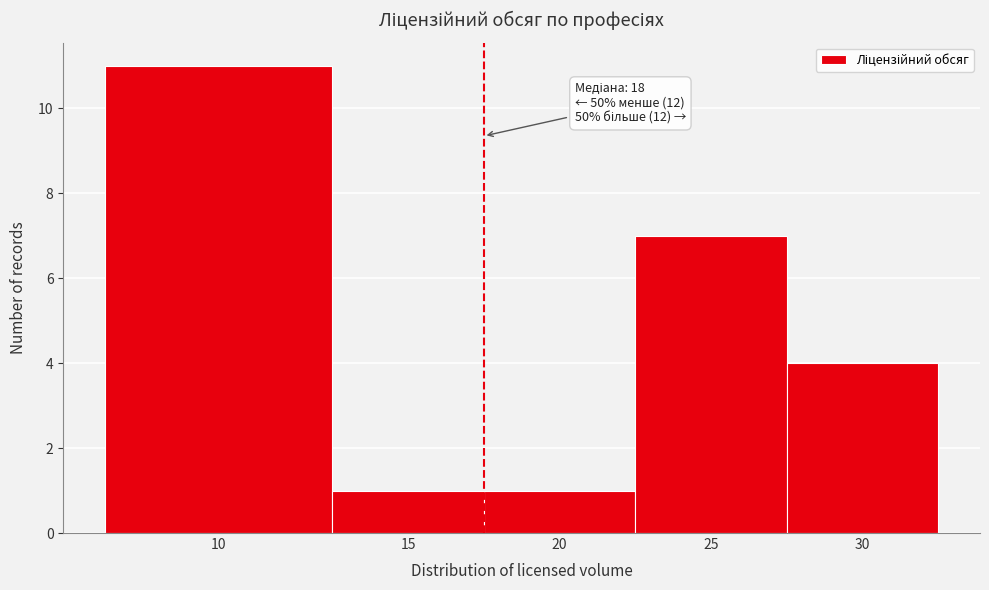

Reading left to right, transcribe all the data shown in this chart.

10=11	15=1	20=1	25=7	30=4